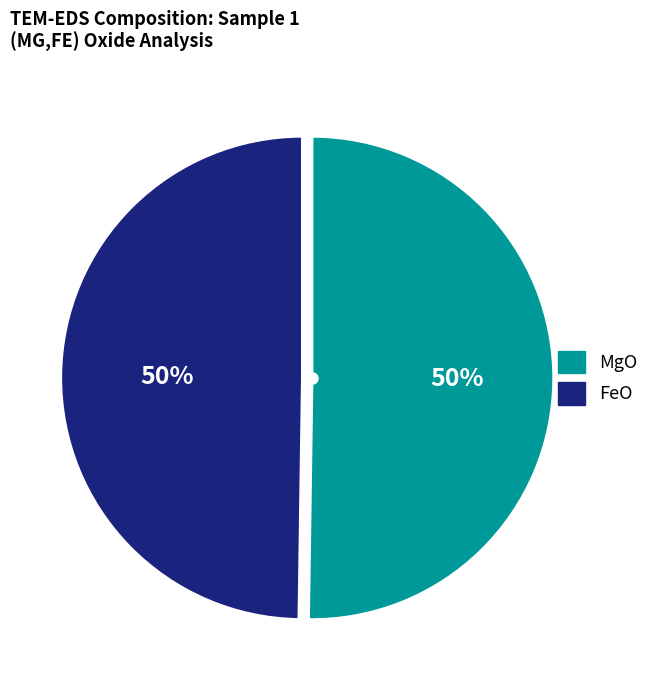

The FeO slice represents 63% of the pie. True or false?

False